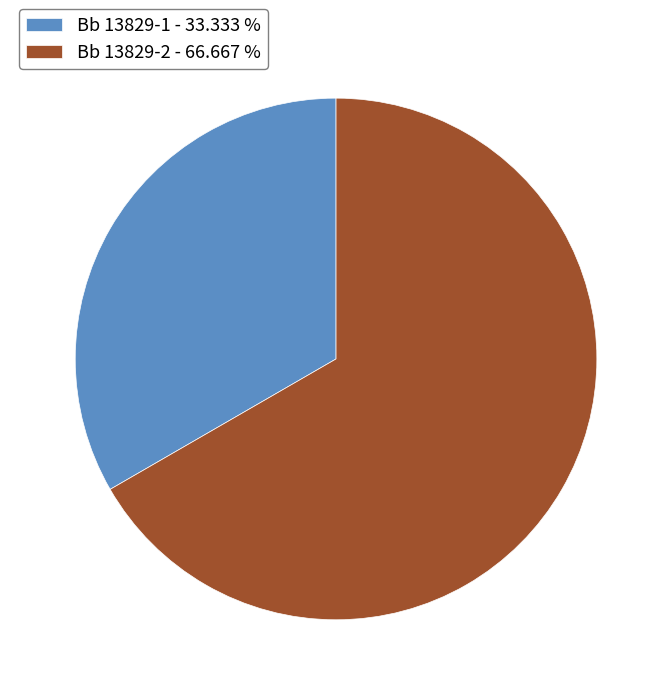

Rank the categories by value from lowest to highest.

Bb 13829-1, Bb 13829-2